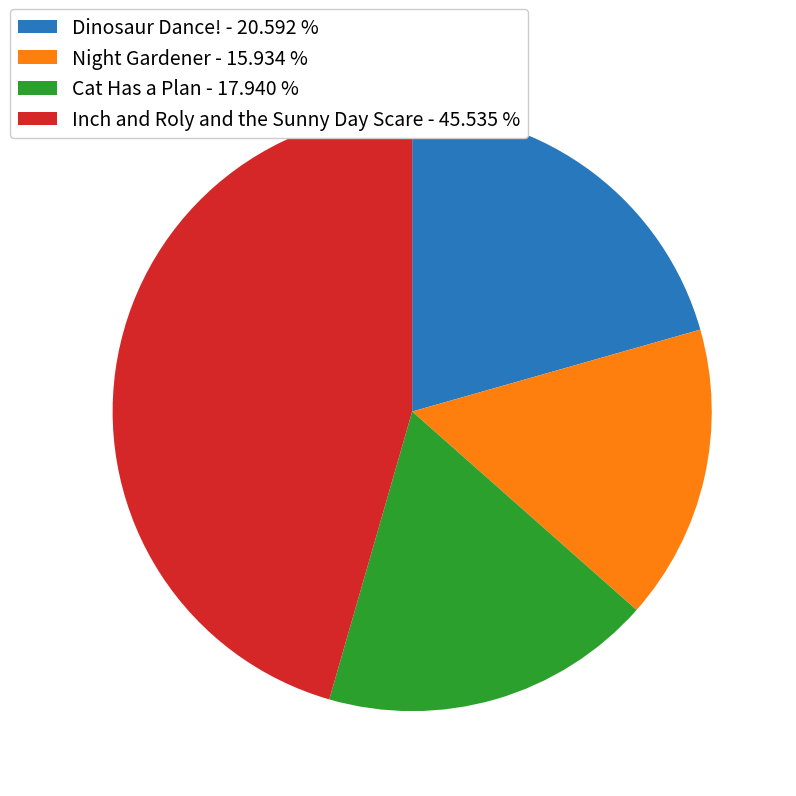

Is the sum of Dinosaur Dance! - 20.592 % and Night Gardener - 15.934 % greater than half?

No